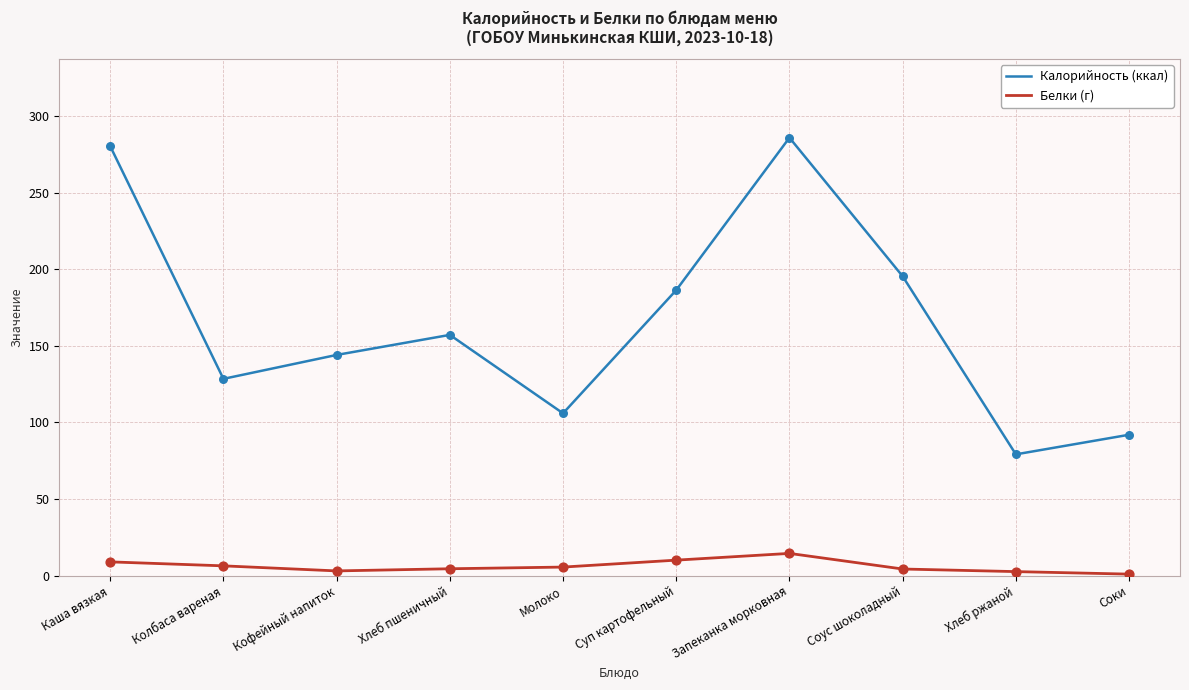

At which category is the sum across all series the highest?

Запеканка морковная